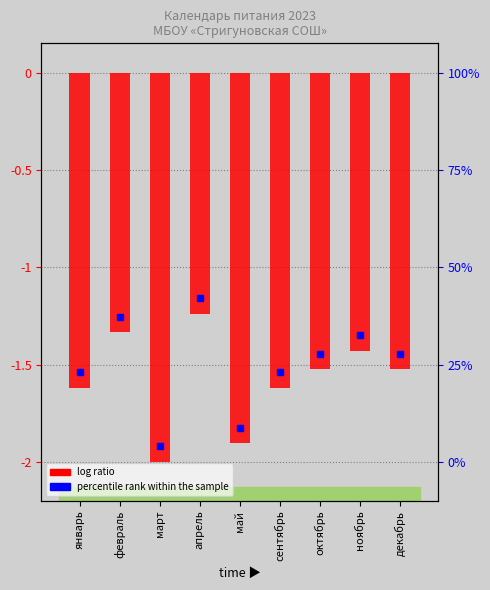

Read the value at май.

-1.9